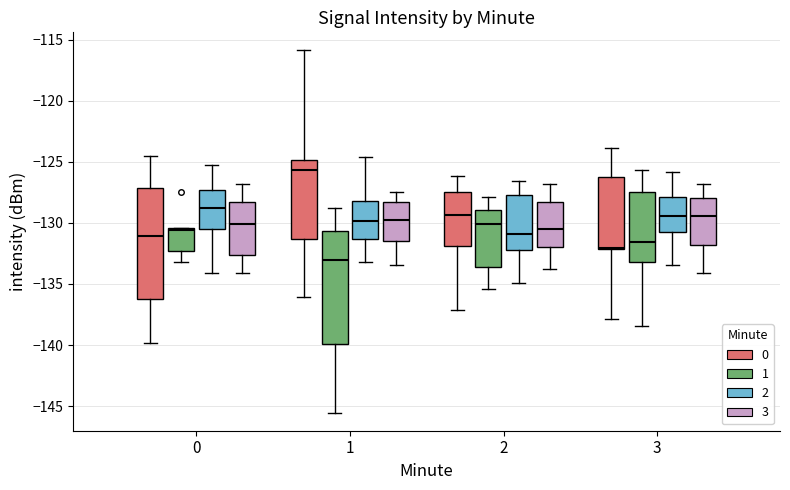

Which box's median line is the highest?

1 (0)